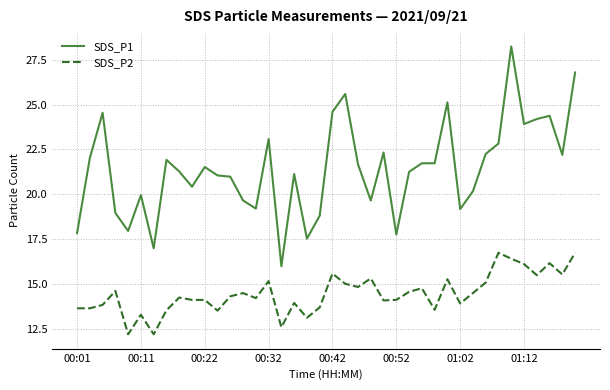

What is the difference between the maximum and second lowest values in the SDS_P1 series?

11.3